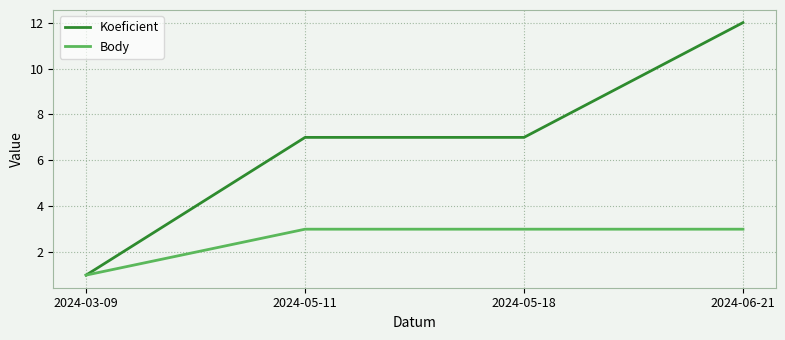

Which series changed the most between 2024-03-09 and 2024-05-18?

Koeficient